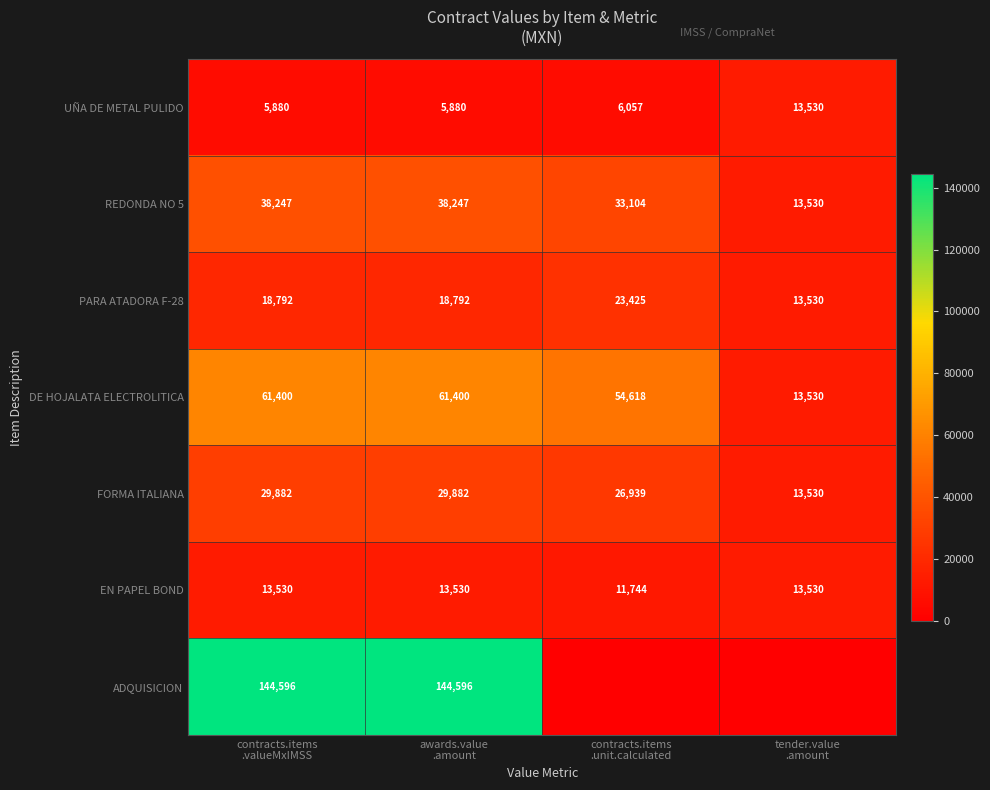

What is the minimum value for DE HOJALATA ELECTROLITICA?

13530